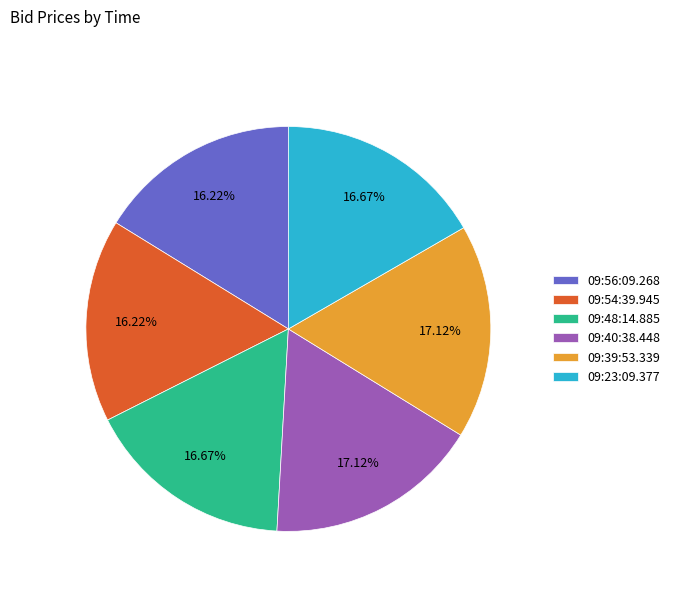

What percentage is the 09:40:38.448 slice, to the nearest percent?

17%